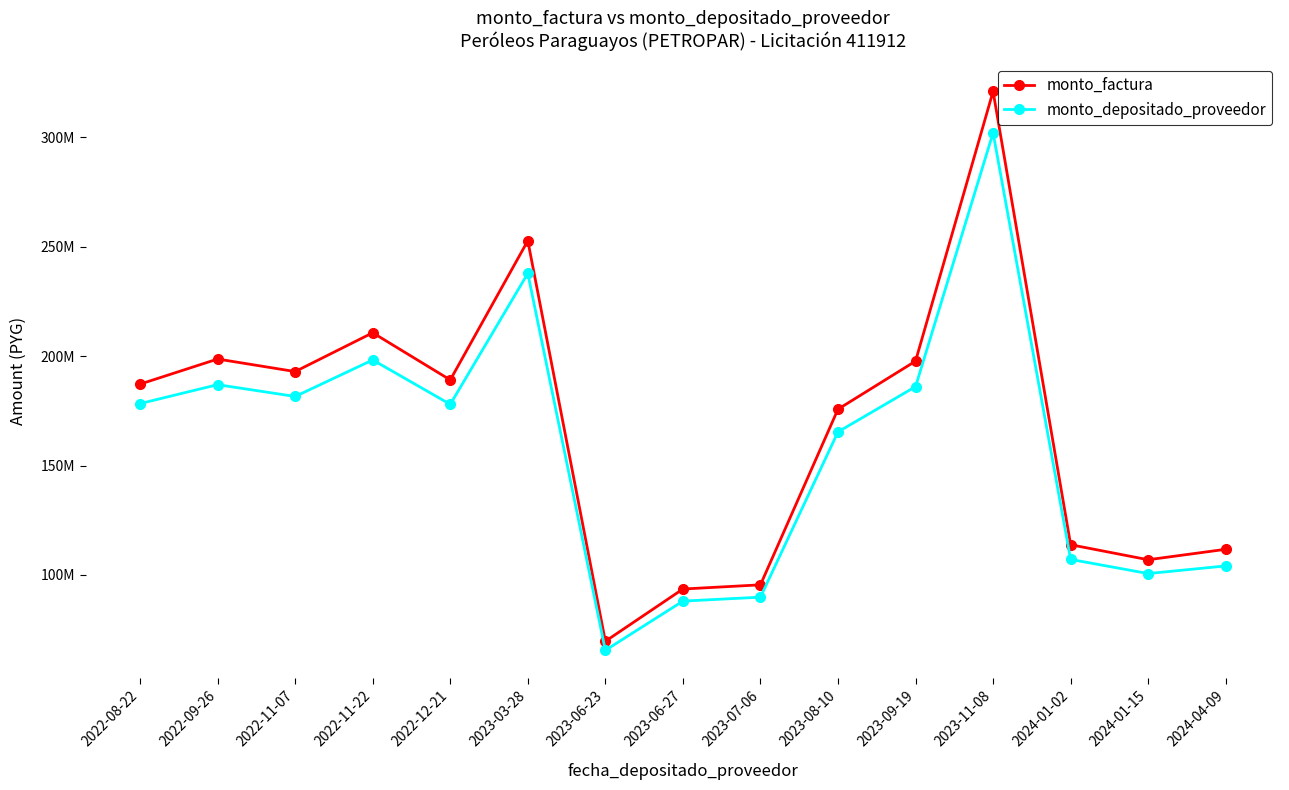

Is this an area chart (filled region under the line)?

No